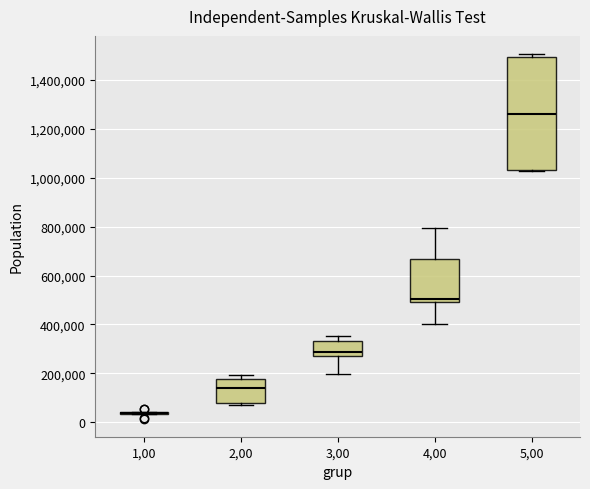

Reading left to right, read every box against the y-axis: the position of its median line, the range the box covers, and the ends of its whiskers. The values are not printed on the chart, so give them approximately, as read against the axis.

1,00: box collapsed to a line at 40000, whiskers 40000 to 40000
2,00: median 140000, box 80000 to 180000, whiskers 80000 (just below the box's lower edge) to 200000
3,00: median 280000 (just above the box's lower edge), box 280000 to 340000, whiskers 200000 to 360000
4,00: median 500000 (just above the box's lower edge), box 500000 to 660000, whiskers 400000 to 800000
5,00: median 1260000, box 1020000 to 1500000, whiskers 1020000 to 1500000 (just above the box's upper edge)